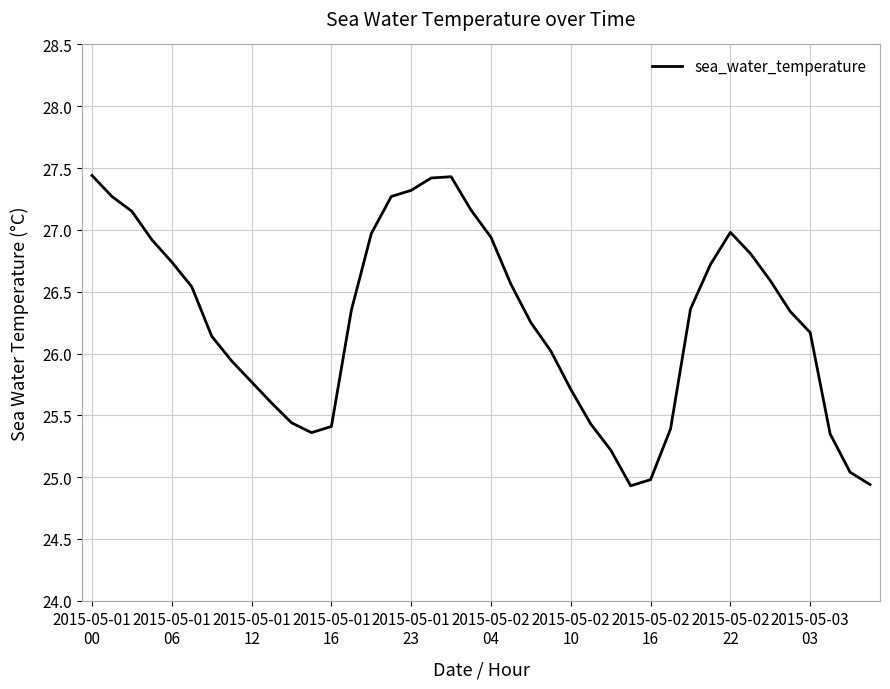

What is the average value?

26.3